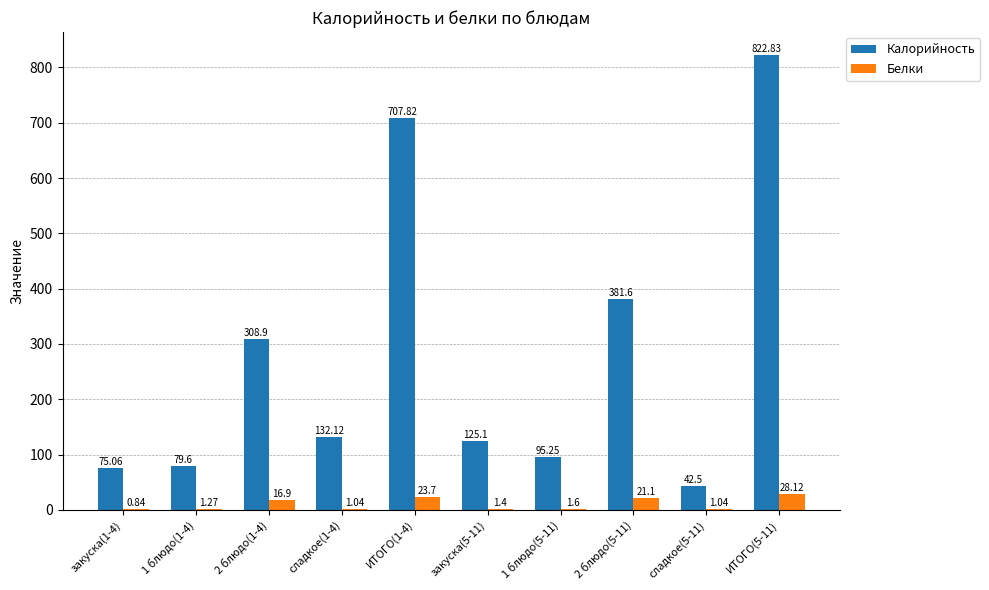

What is the sum of the Калорийность values at ИТОГО(1-4) and сладкое(5-11)?

750.3